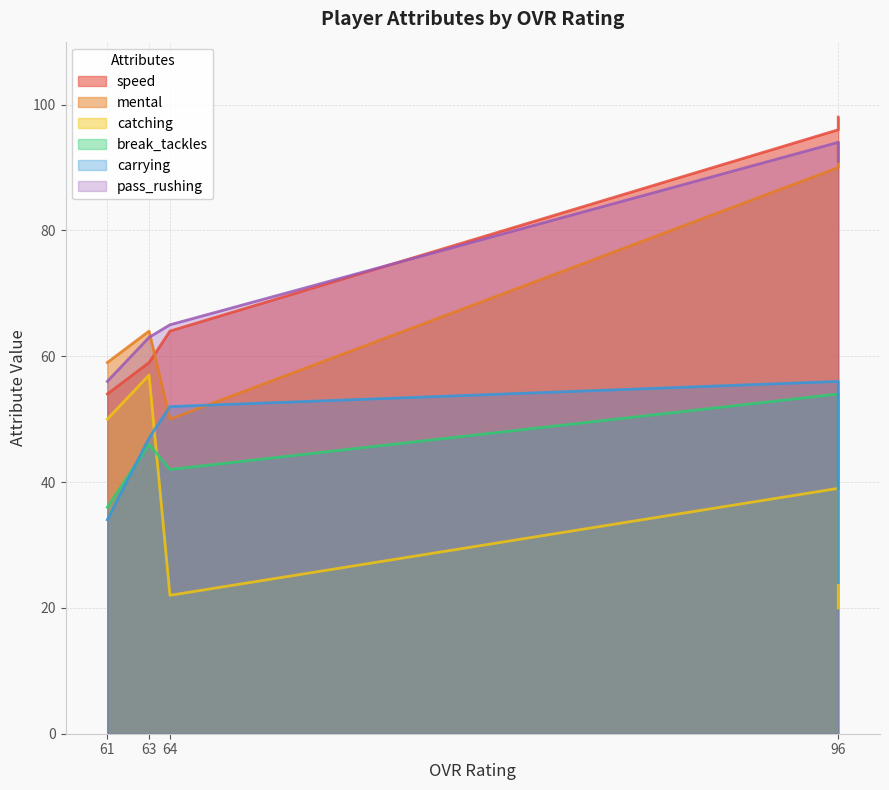

What is the approximate value of carrying at Dawuane Fong (61), to the nearest 10?

30